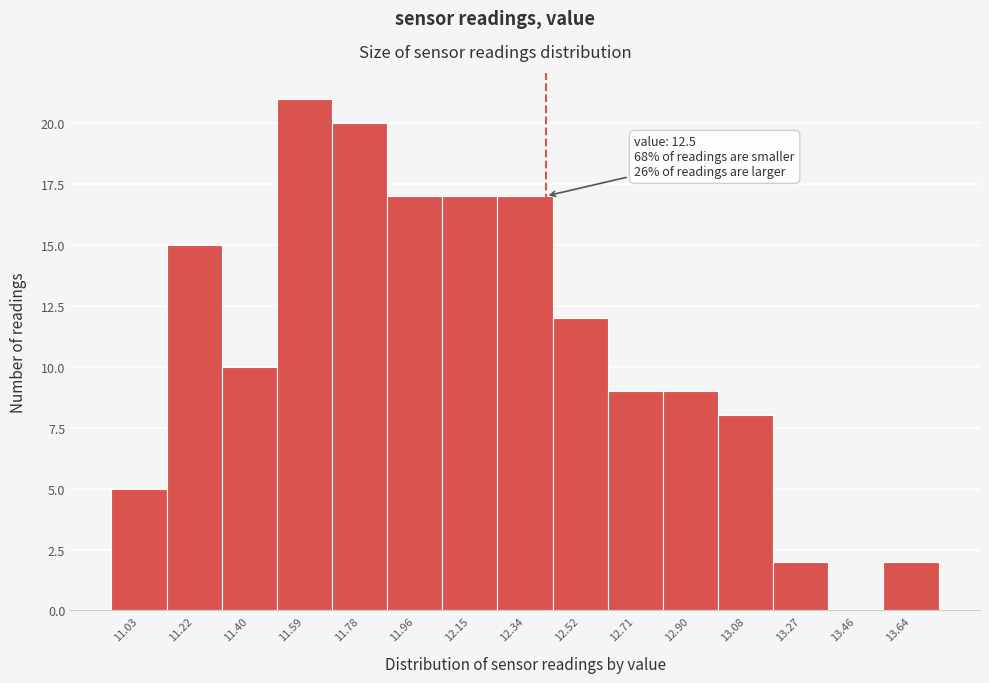

Reading left to right, transcribe all the data shown in this chart.

11.03=5	11.22=15	11.40=10	11.59=21	11.78=20	11.96=17	12.15=17	12.34=17	12.52=12	12.71=9	12.90=9	13.08=8	13.27=2	13.46=0	13.64=2